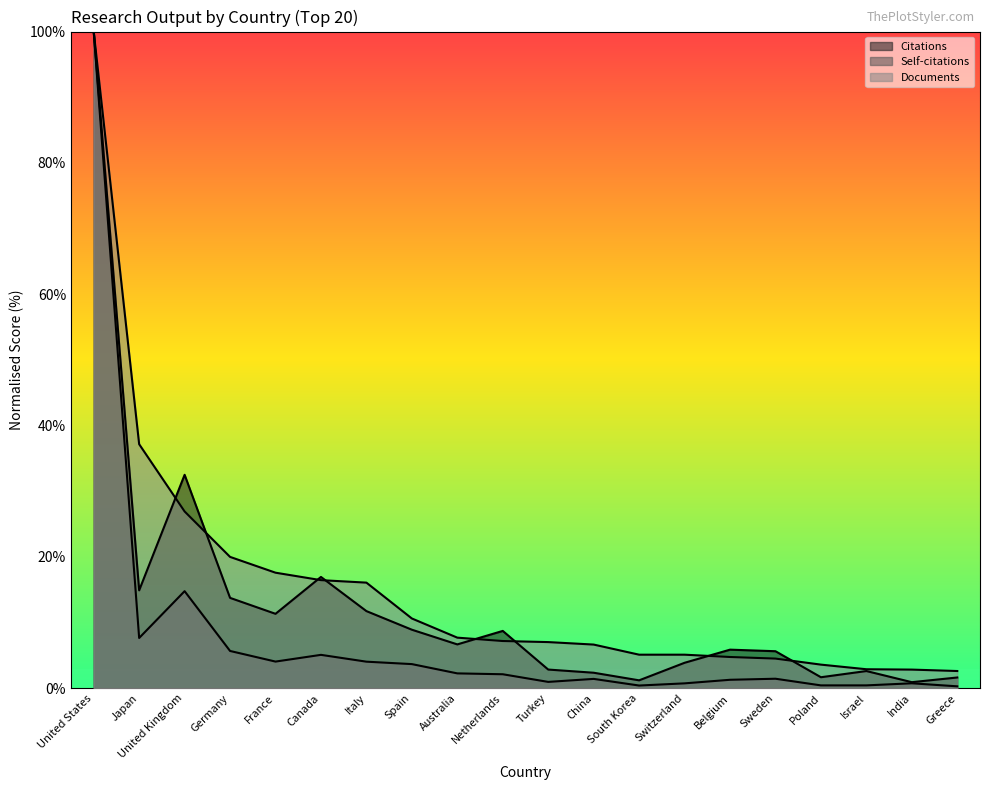

What is the spread (max minus min) of values at Sweden?

4.2